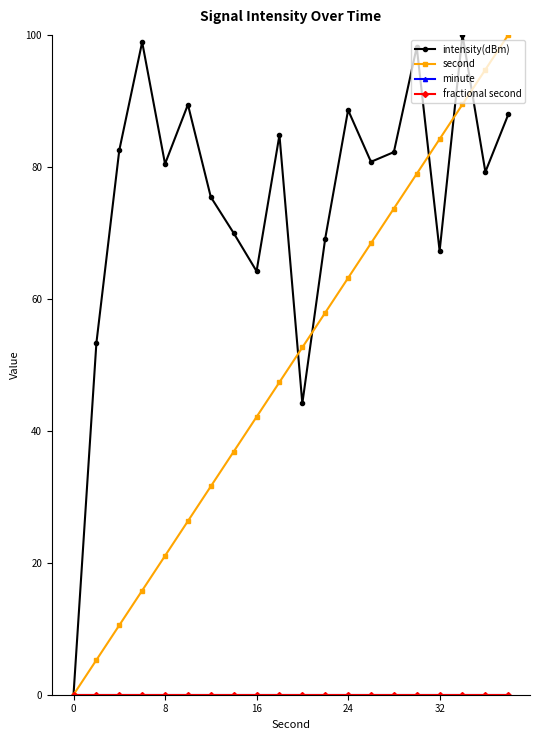

Is this an area chart (filled region under the line)?

No